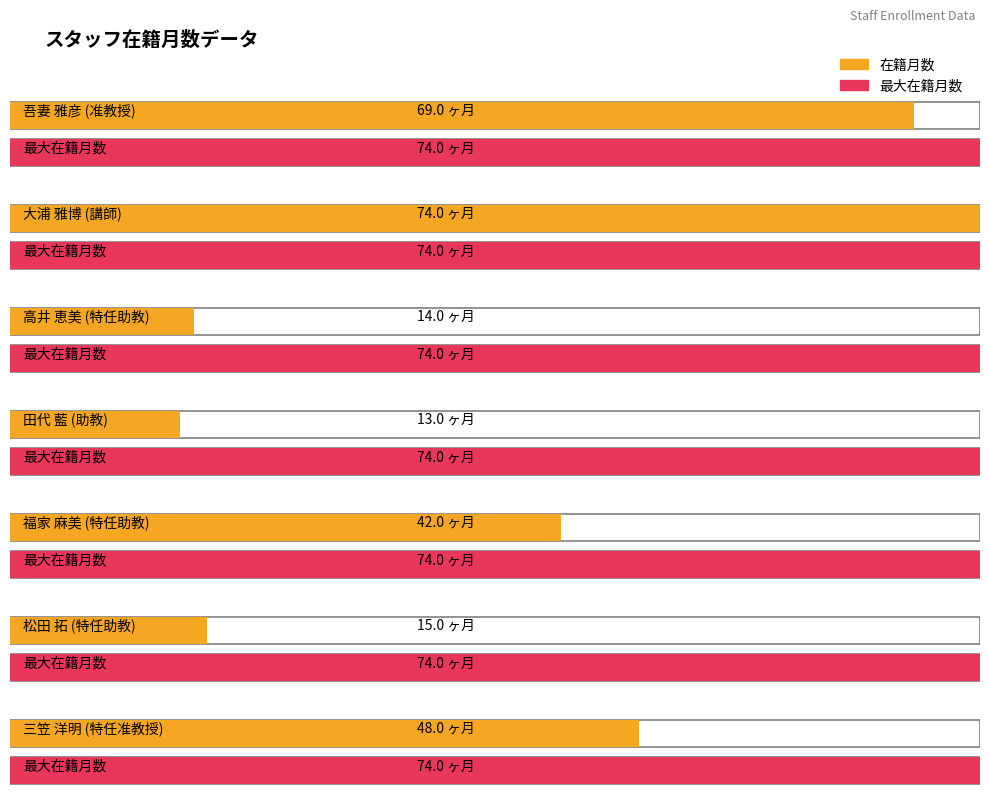

How many bars are there in each group?

2